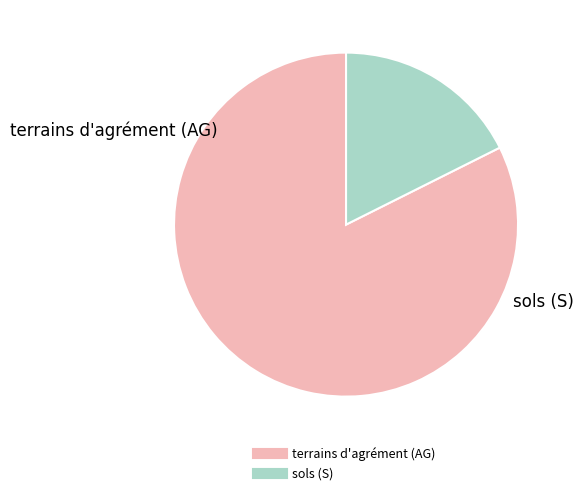

The sols (S) slice represents 31% of the pie. True or false?

False